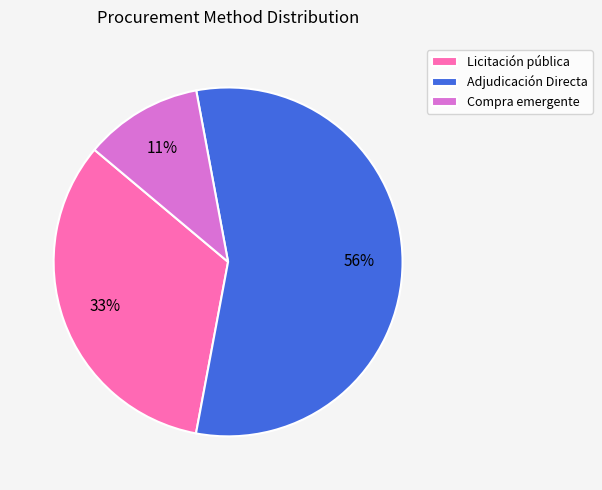

Is the sum of Licitación pública and Compra emergente greater than half?

No